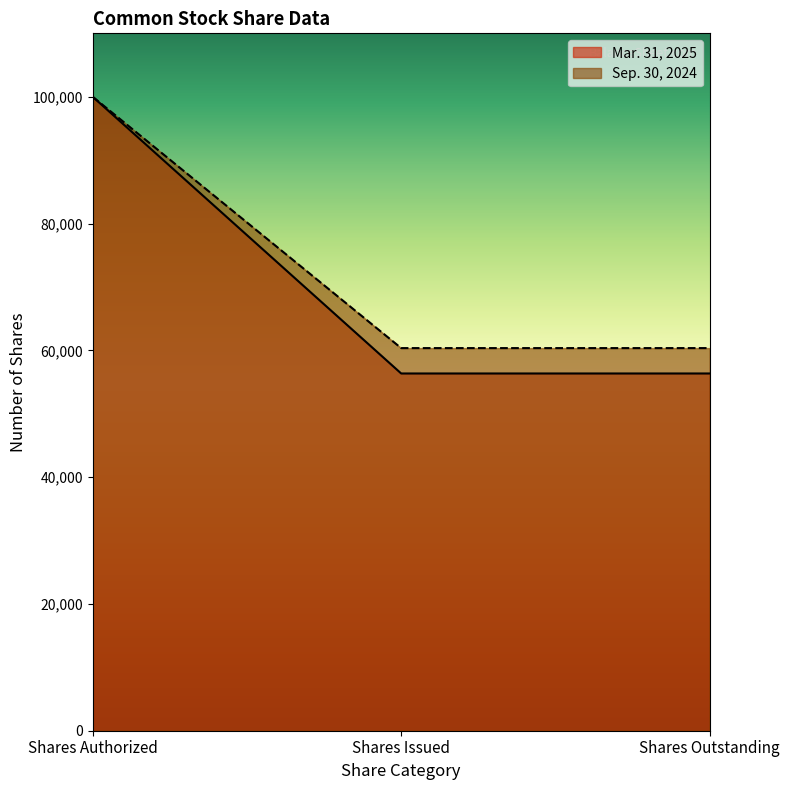

Reading right to left, extract all data points from this chart.

Mar. 31, 2025: 56349	56349	100000
Sep. 30, 2024: 60352	60352	100000